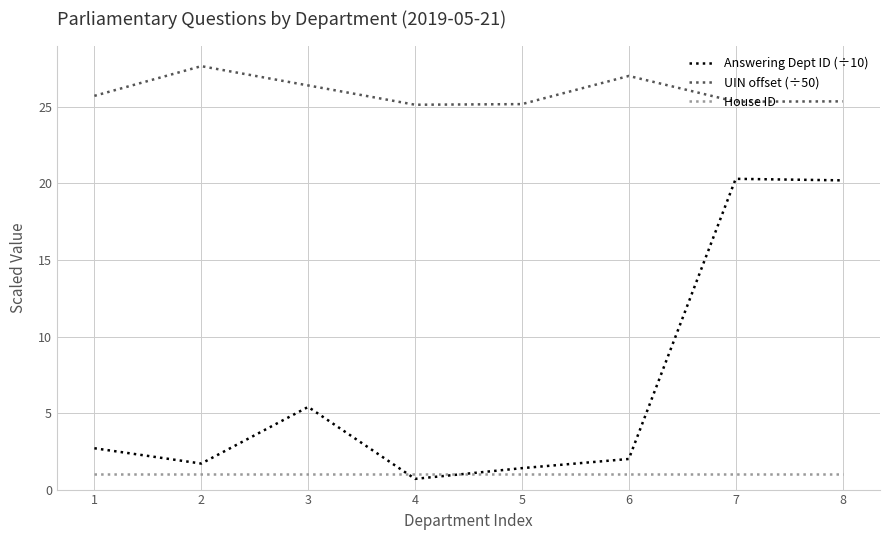

Rank the series by their maximum value, from highest to lowest.

UIN offset (÷50), Answering Dept ID (÷10), House ID